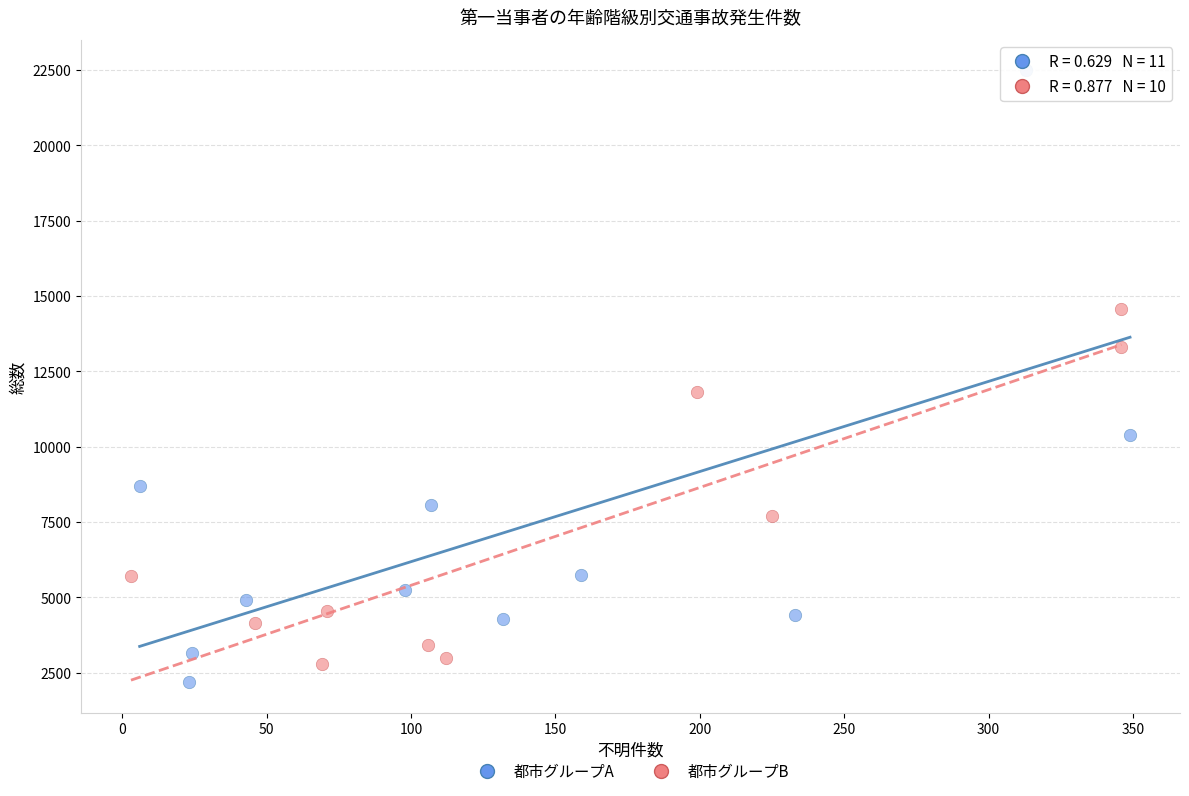

Which series contains the highest Y value?

都市グループA